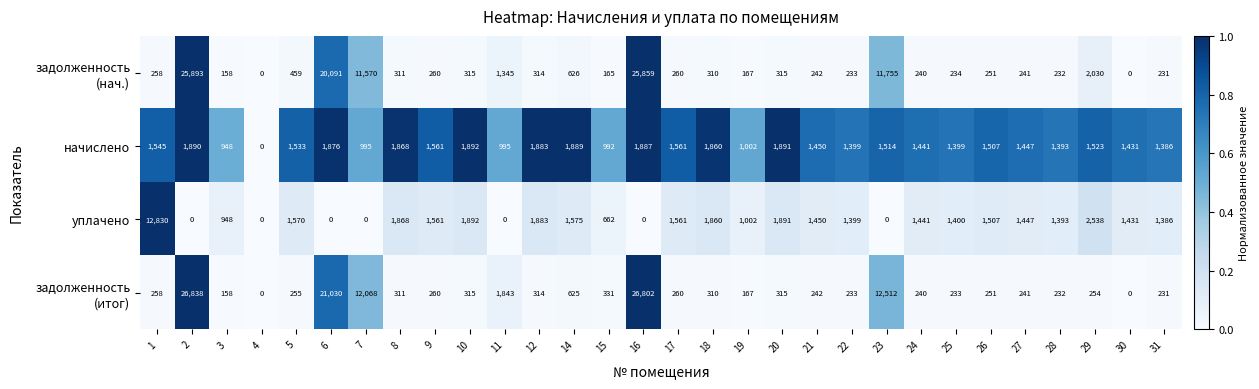

Where is начислено nearest to the value 946?

3